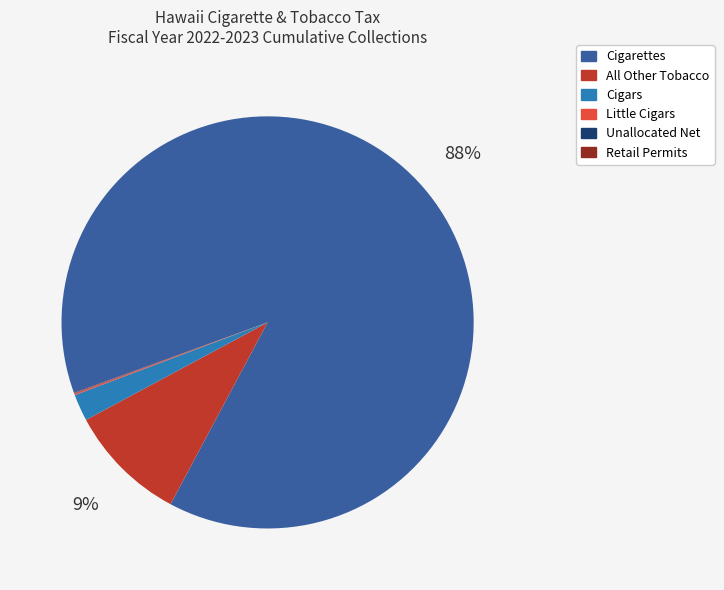

What is the majority slice?

Cigarettes